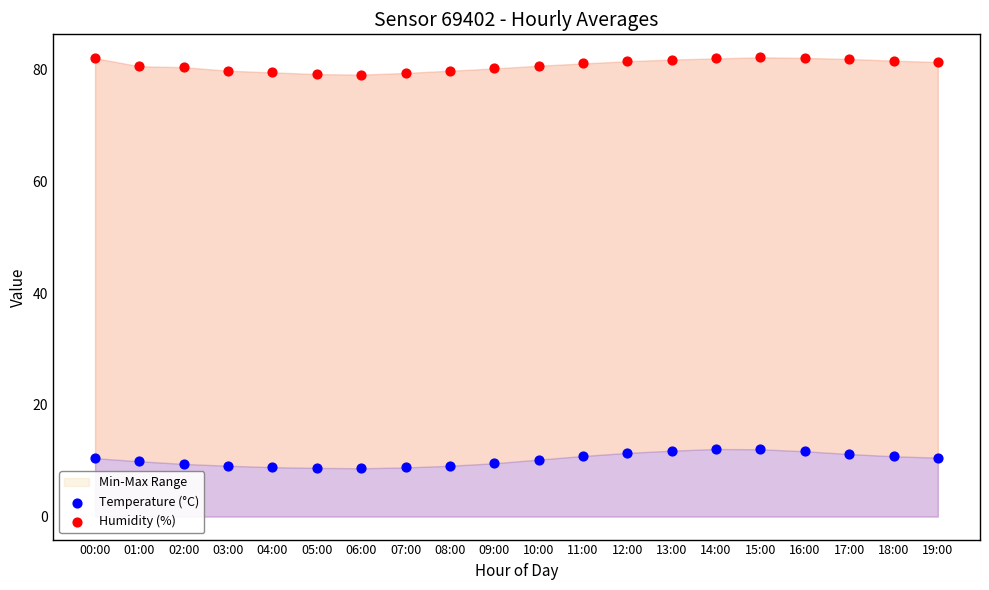

Which series has the widest spread of Y values?

Temperature (°C)